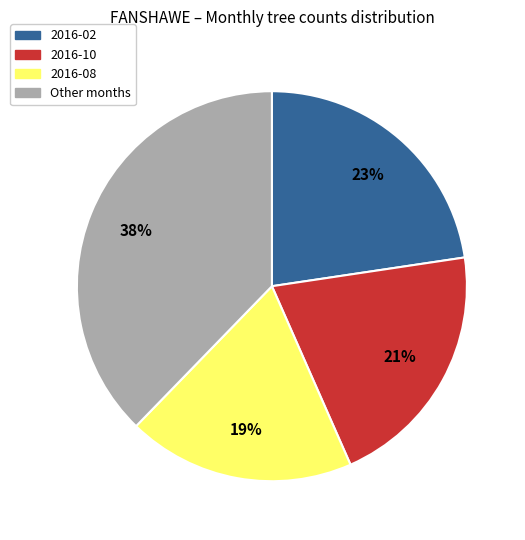

To the nearest percent, what is the average slice percentage?

25%